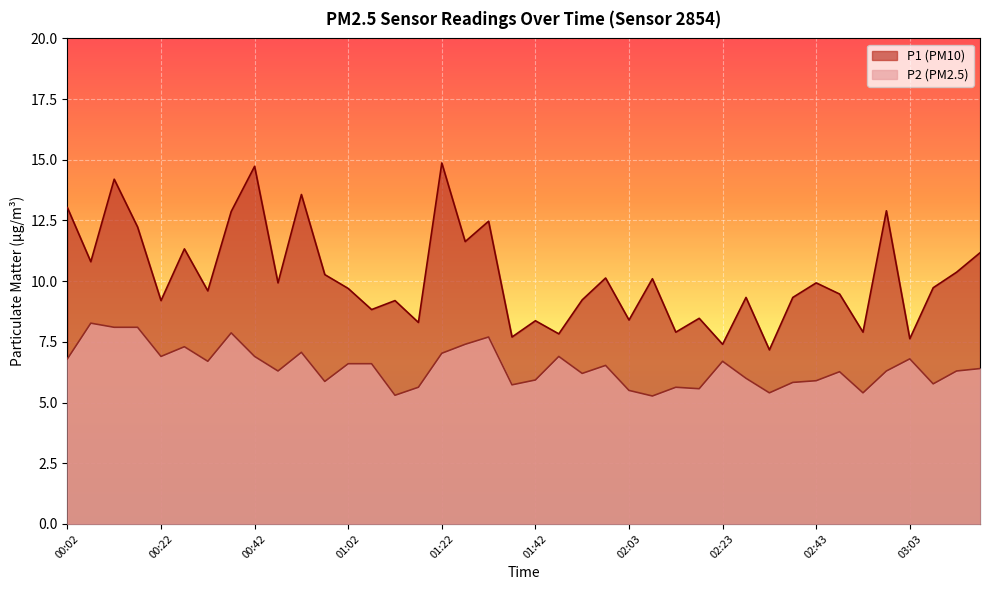

Reading left to right, extract all data points from this chart.

P1: 13.0	10.8	14.2	12.2	9.2	11.3	9.6	12.9	14.7	9.9	13.6	10.3	9.7	8.8	9.2	8.3	14.9	11.6	12.5	7.7	8.4	7.8	9.2	10.1	8.4	10.1	7.9	8.5	7.4	9.3	7.2	9.3	9.9	9.5	7.9	12.9	7.6	9.7	10.4	11.2
P2: 6.8	8.3	8.1	8.1	6.9	7.3	6.7	7.9	6.9	6.3	7.1	5.9	6.6	6.6	5.3	5.6	7.0	7.4	7.7	5.7	5.9	6.9	6.2	6.5	5.5	5.3	5.6	5.6	6.7	6.0	5.4	5.8	5.9	6.3	5.4	6.3	6.8	5.8	6.3	6.4